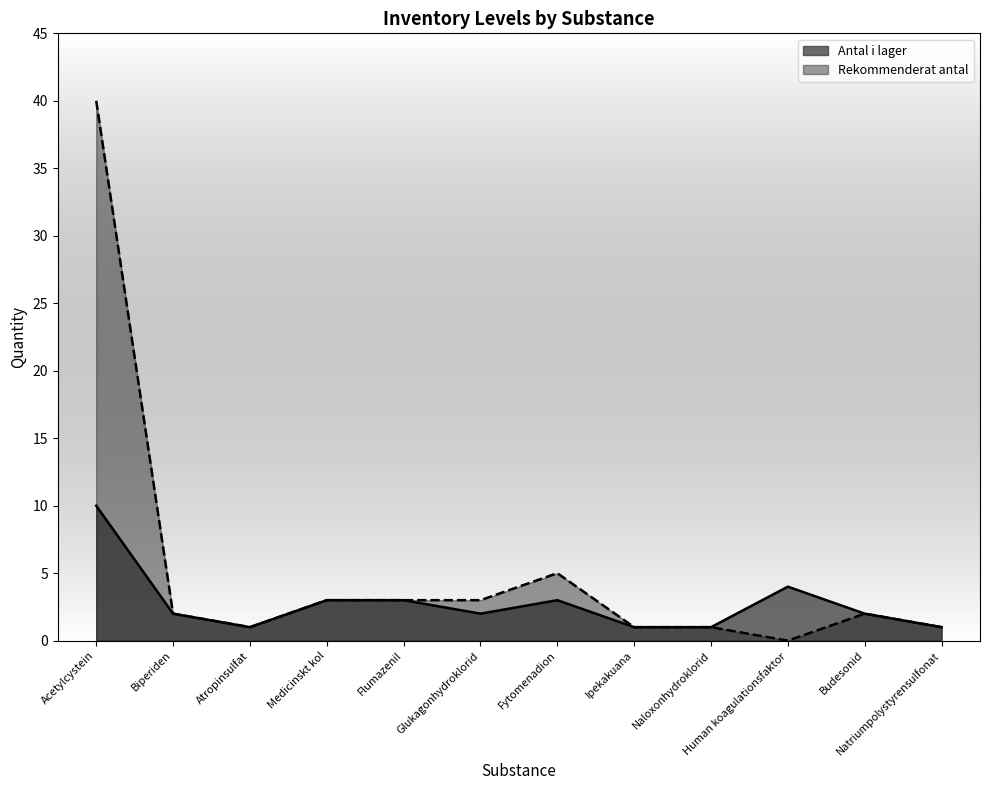

What position from the right is Budesonid?

2